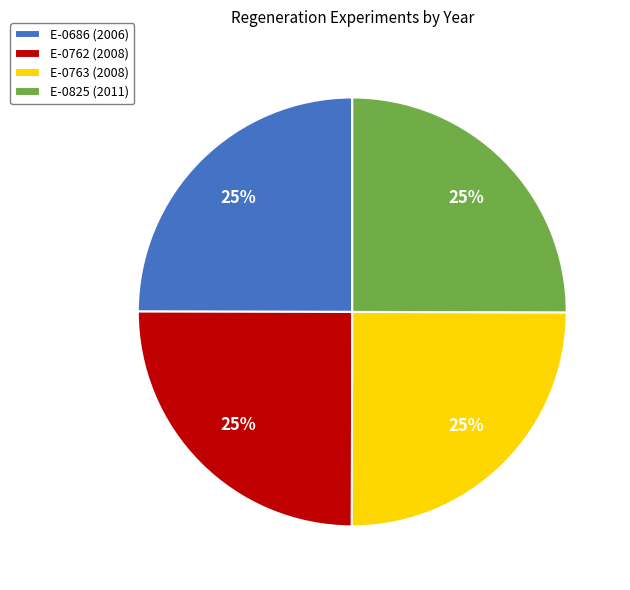

How many slices are in this pie chart?

4